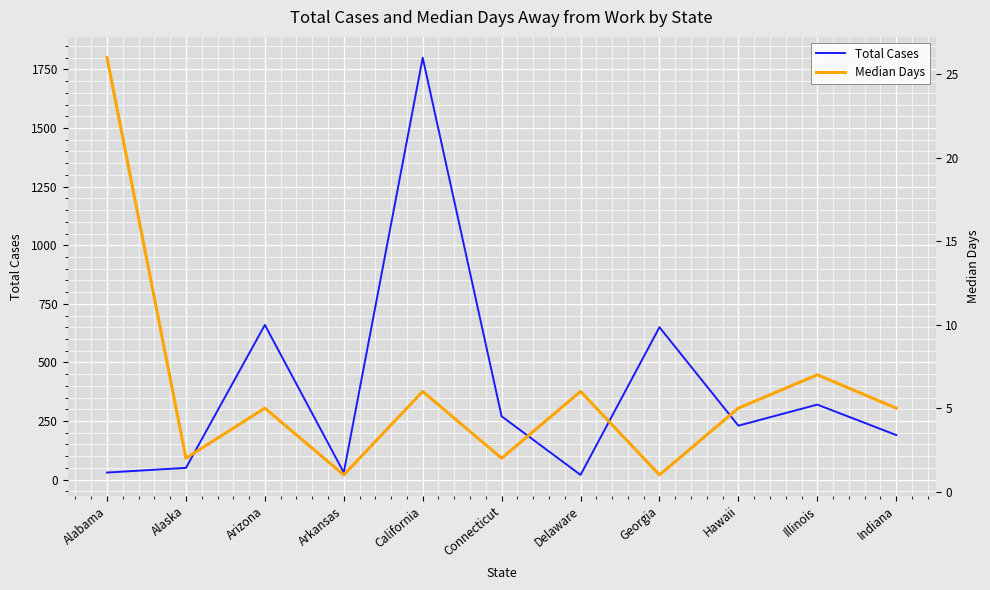

Reading right to left, what are all the values shown in this chart?

Total Cases: 190	320	230	650	20	270	1800	30	660	50	30
Median Days: 5	7	5	1	6	2	6	1	5	2	26